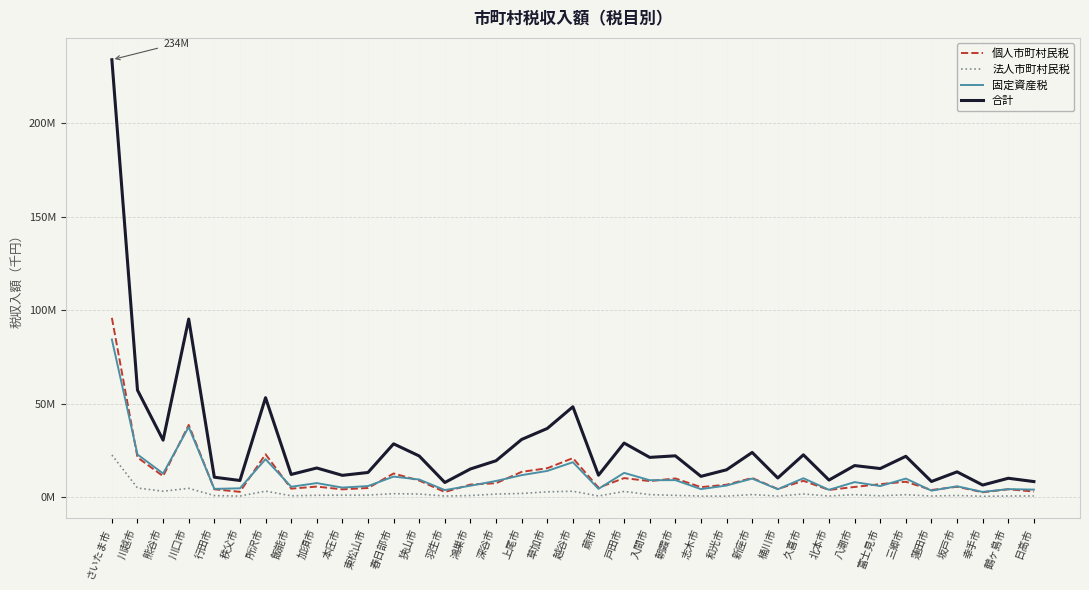

Which series ends up on top after the final intersection of 個人市町村民税 and 固定資産税?

固定資産税